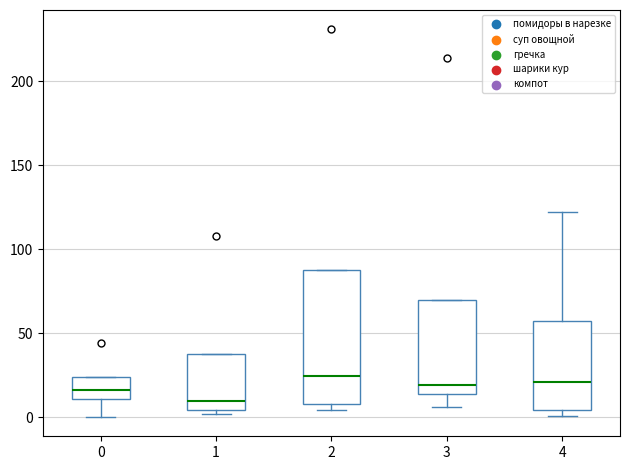

Which box has the lowest median line?

1